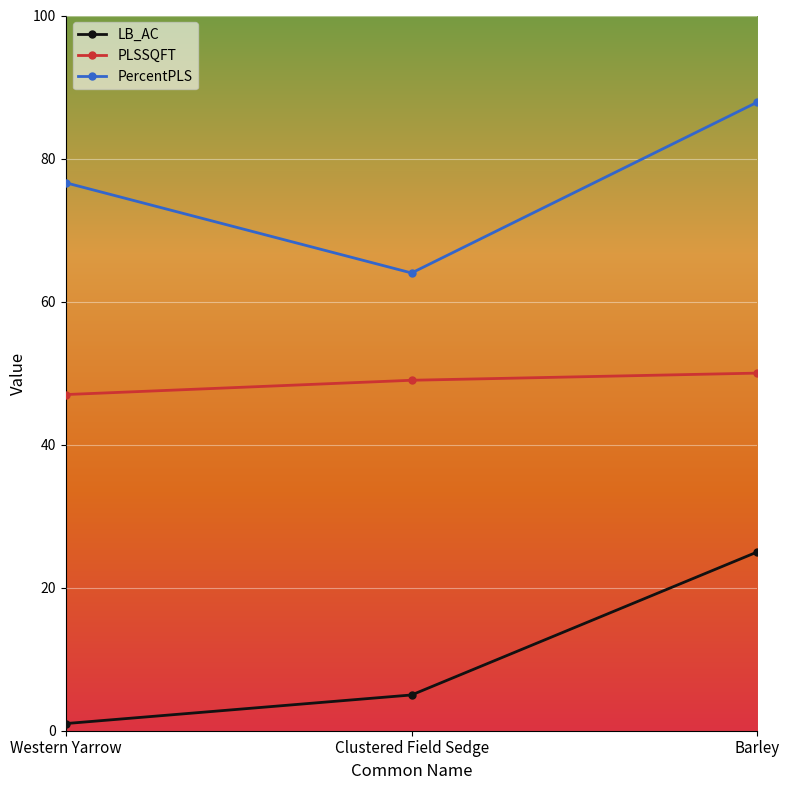

What is the total value across all series at Western Yarrow?

124.6